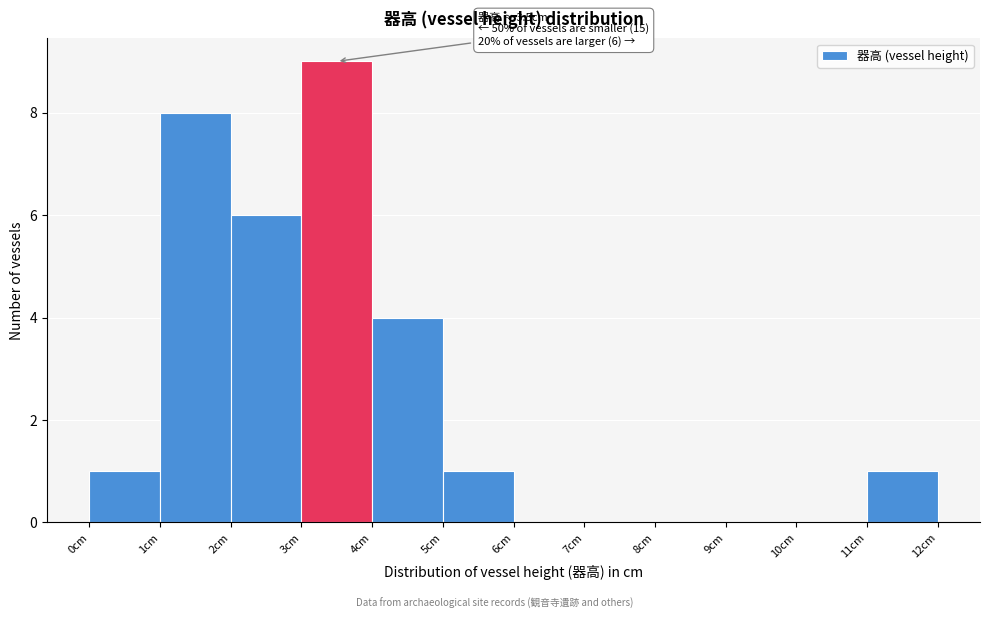

Which range on the x-axis has the tallest bar?

3 to 4